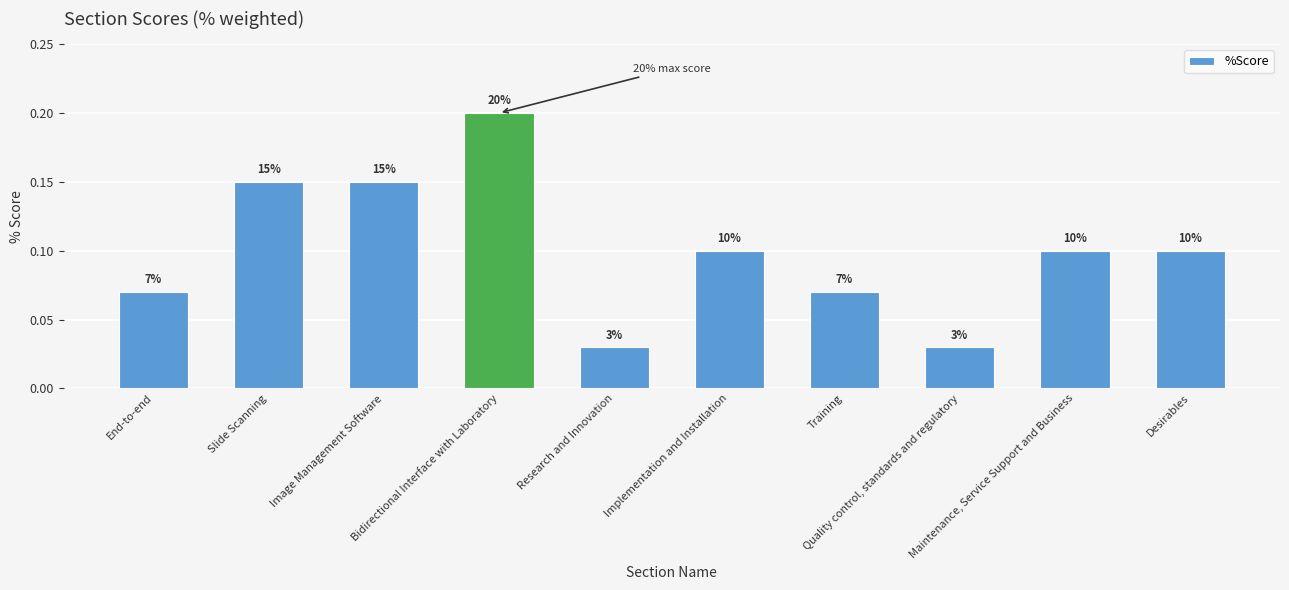

Reading left to right, what are all the values shown in this chart?

0.1	0.1	0.1	0.2	0.0	0.1	0.1	0.0	0.1	0.1